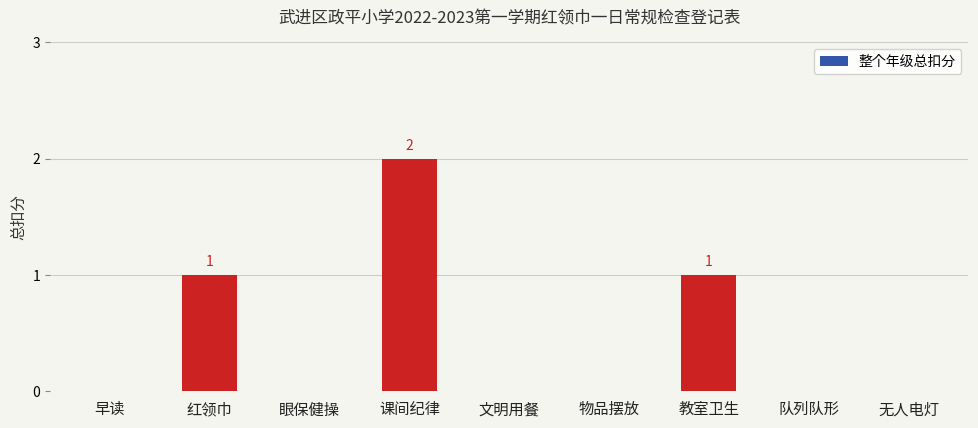

What is the ratio of the value at 课间纪律 to the value at 教室卫生?

2.0